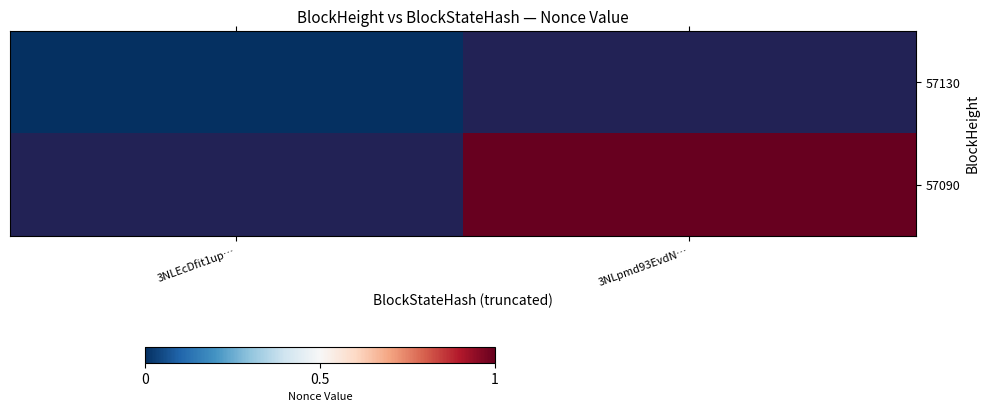

How many categories are shown in the chart?

2